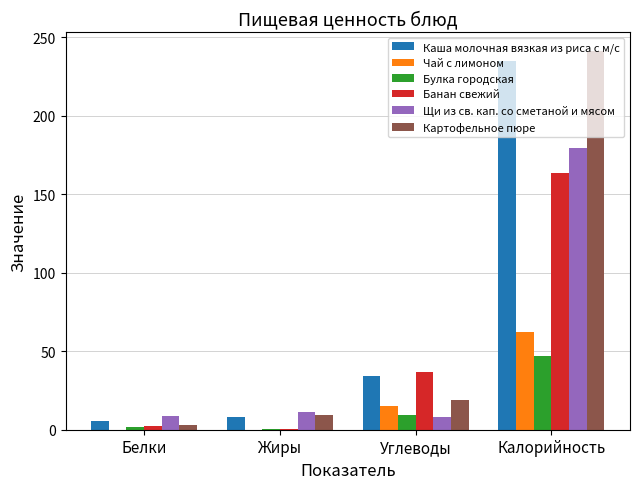

What is the total value across all series at Углеводы?

122.9